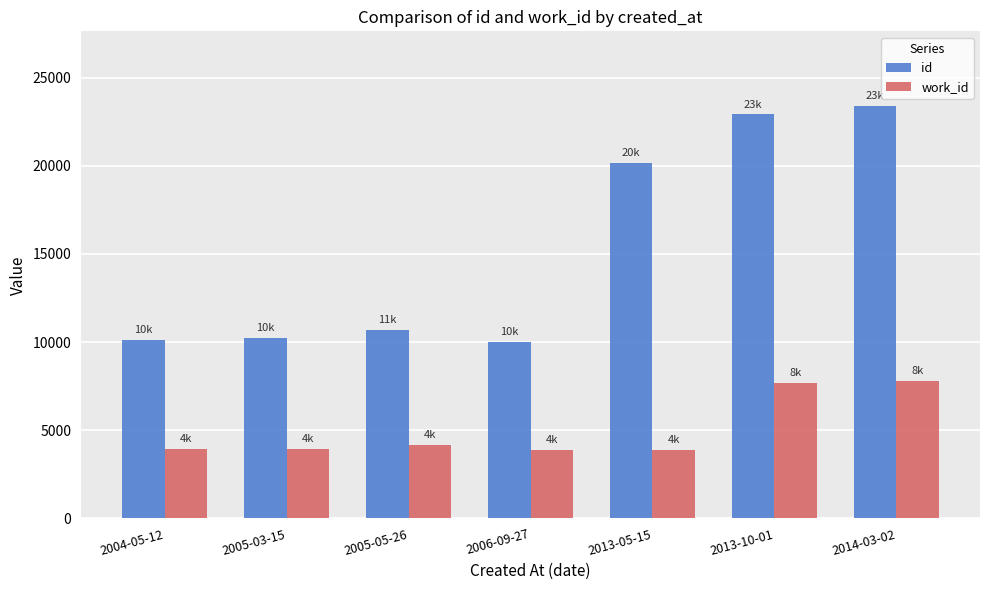

How many data points in work_id are less than 3947?

3